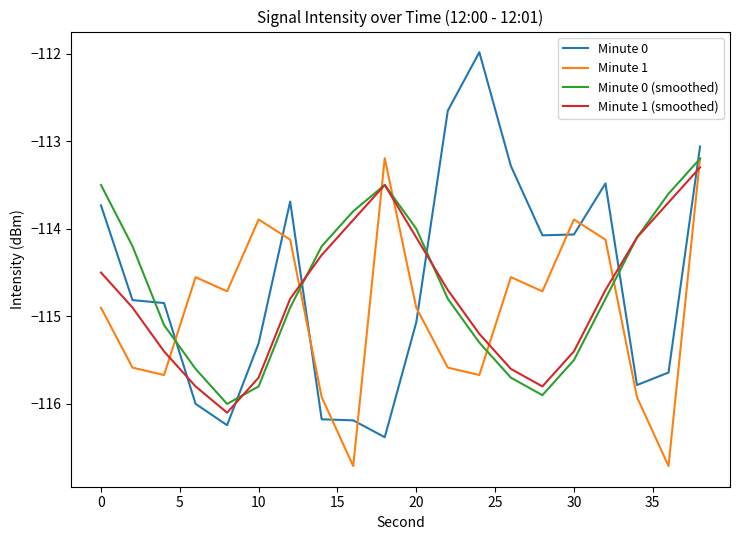

What is the minimum value for Minute 0 (smoothed)?

-116.0